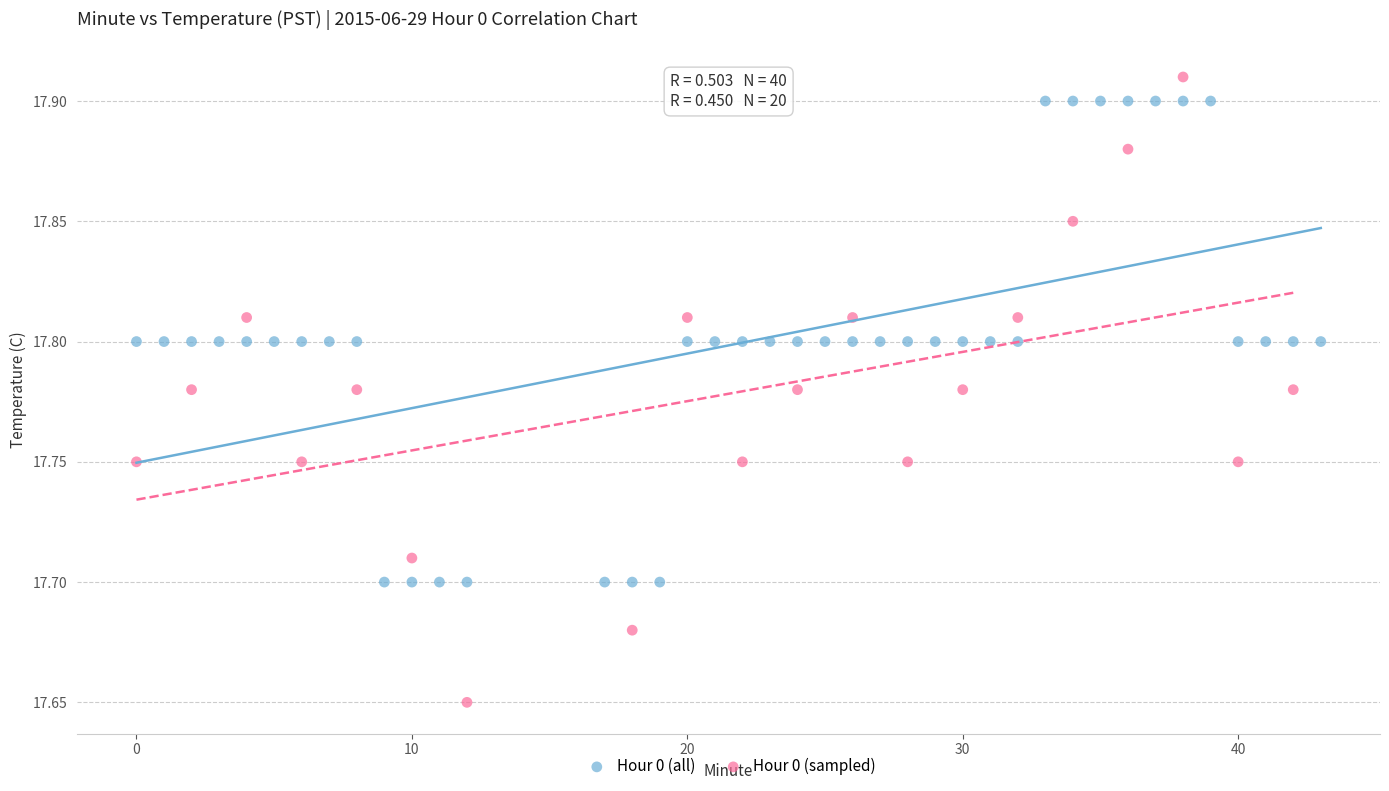

Which series has the largest Y range (max minus min)?

Hour 0 (sampled)